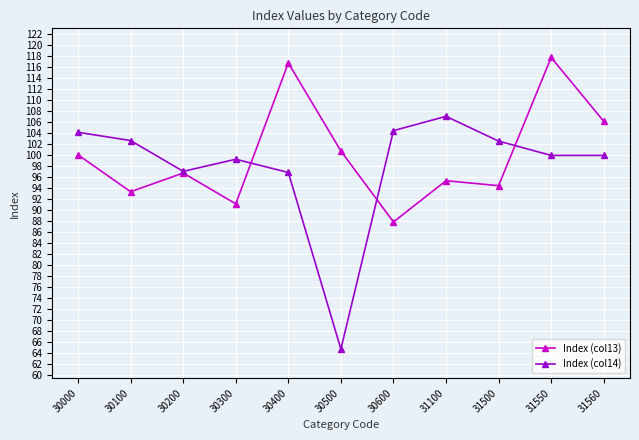

After their last crossing, which series has the higher values: Index (col14) or Index (col13)?

Index (col13)